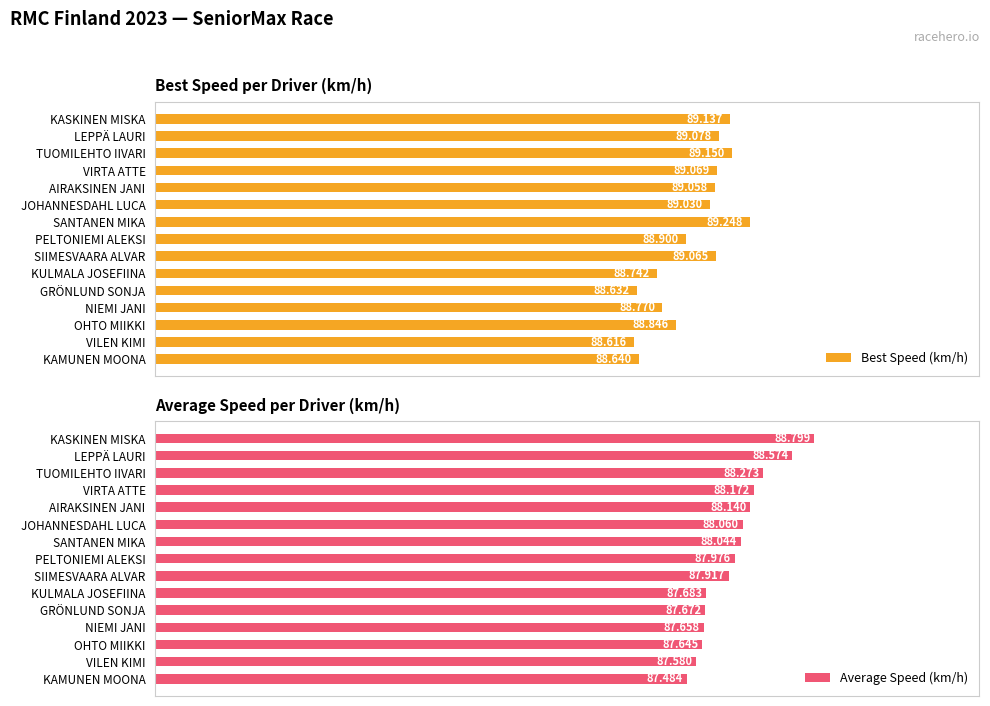

Which category has the highest value in the Best Speed (km/h) series?

SANTANEN MIKA